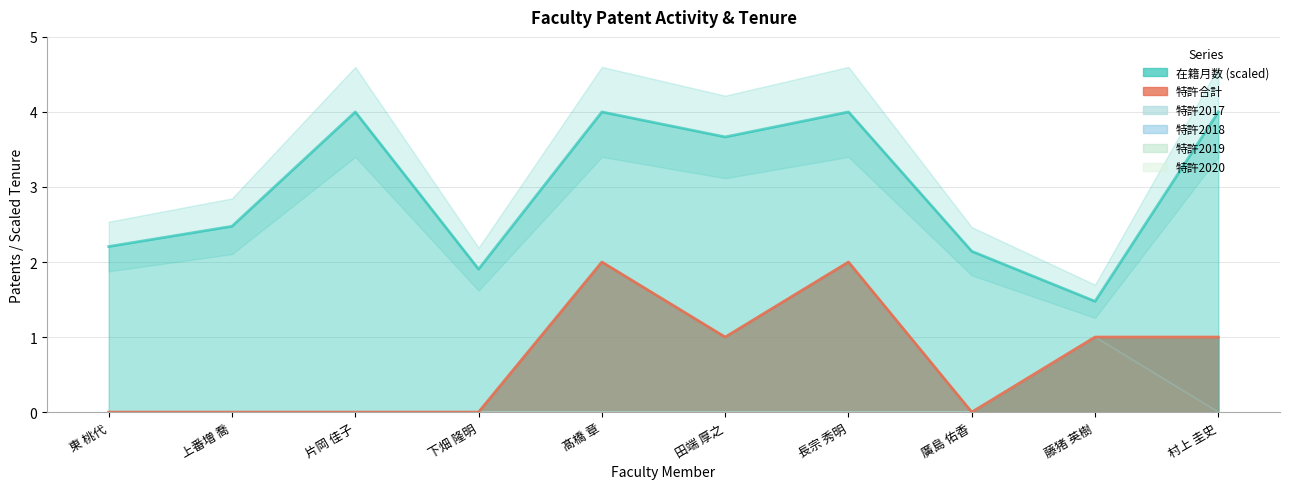

What position from the left is 下畑 隆明?

4